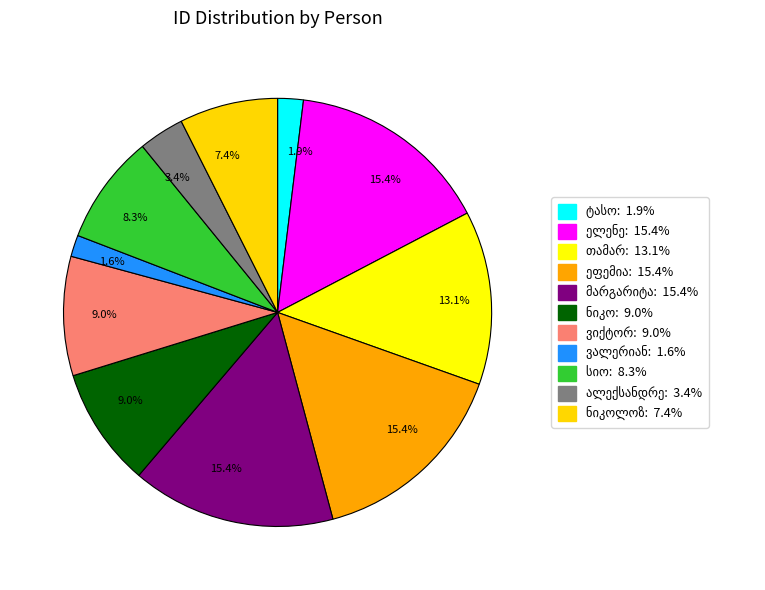

Does თამარ გოგოლაშვილი represent more than half of the total?

No